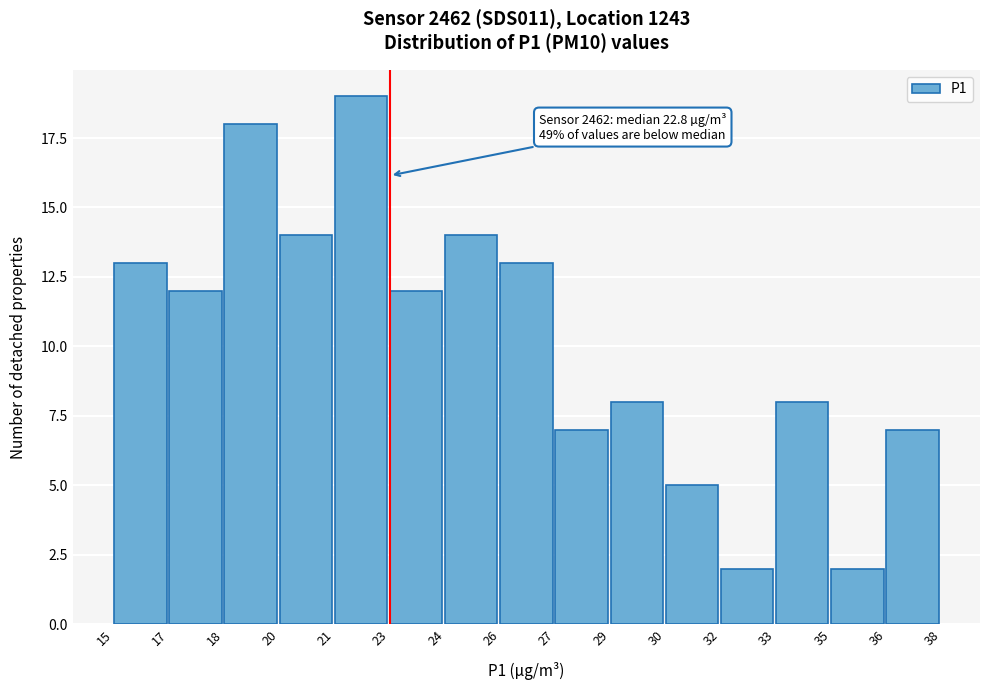

Reading left to right, list all the values displayed in this chart.

15=13	17=12	18=18	20=14	21=19	23=12	24=14	26=13	27=7	29=8	30=5	32=2	33=8	35=2	36=7